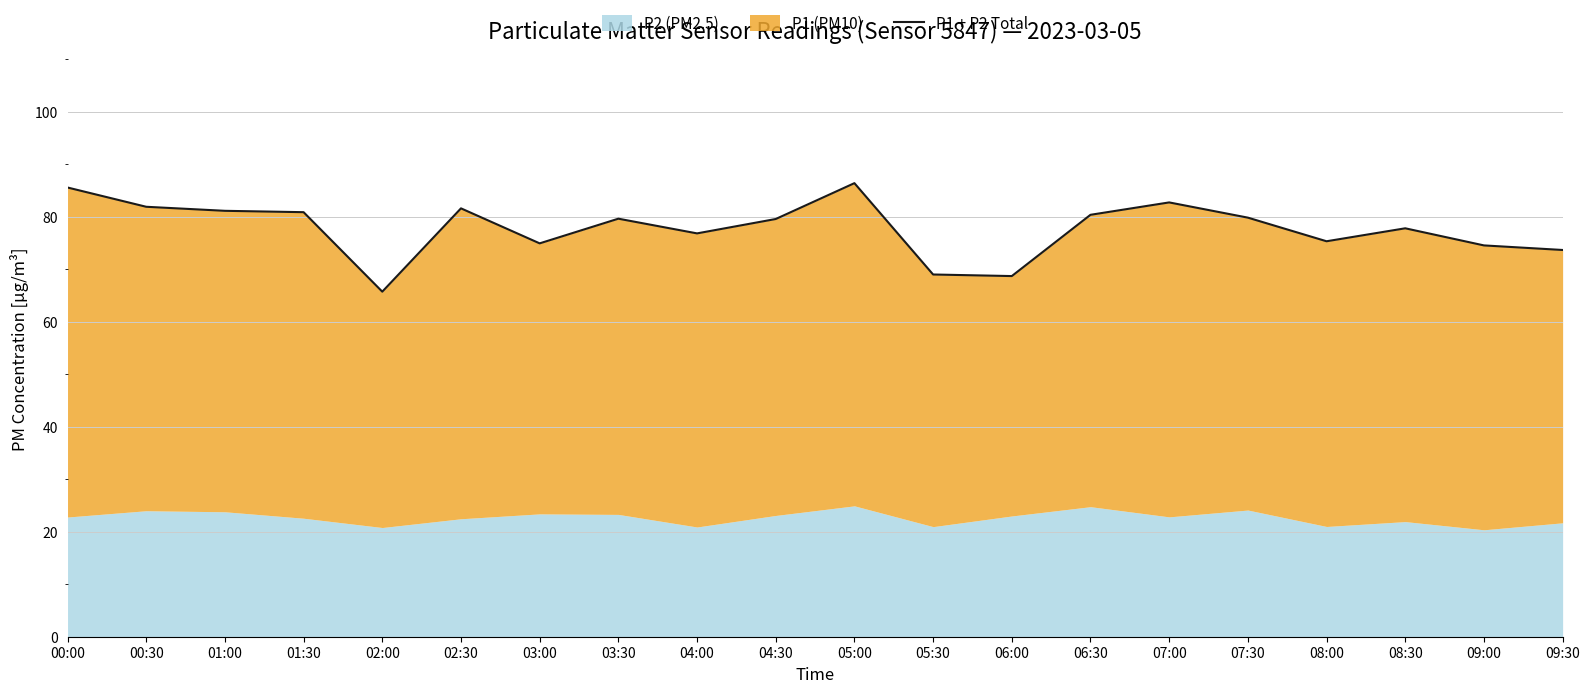

What is the value of the 6th point from the left?

81.6